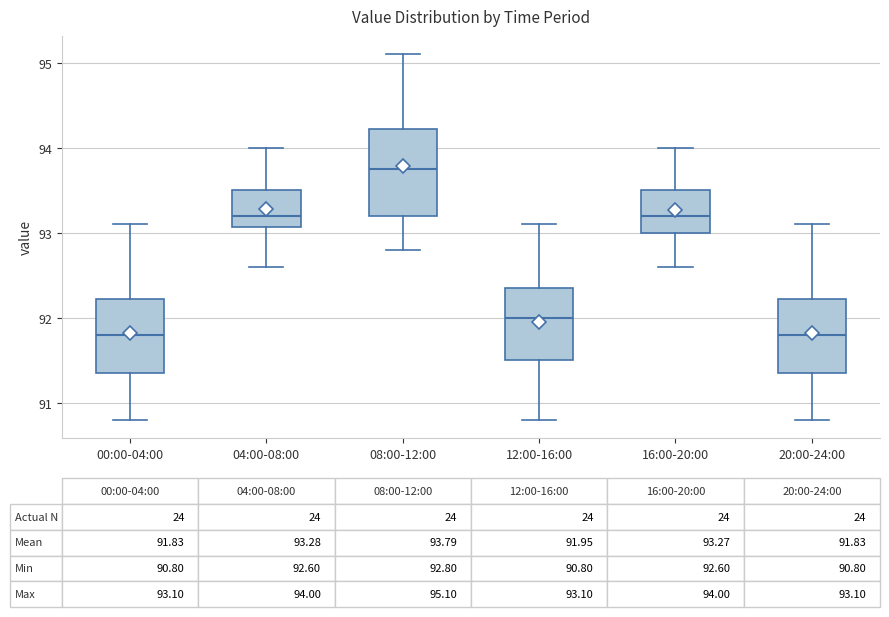

Comparing the boxes themselves (not the whiskers), which one is the tallest?

08:00-12:00